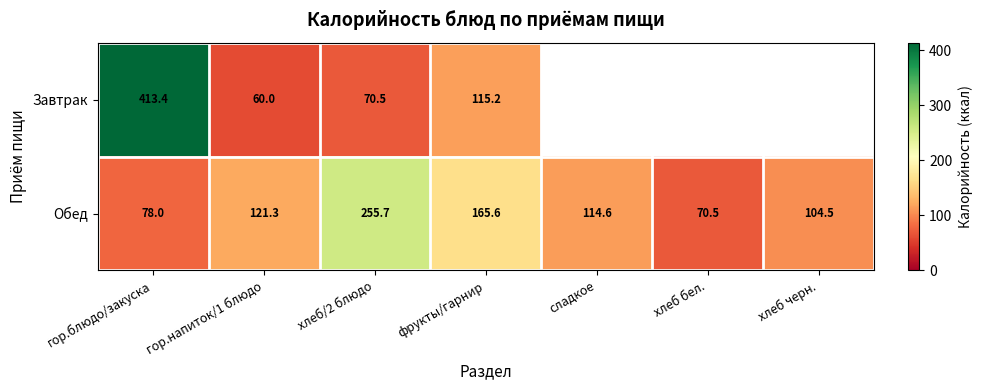

What is the total value across all series at фрукты/гарнир?

280.8